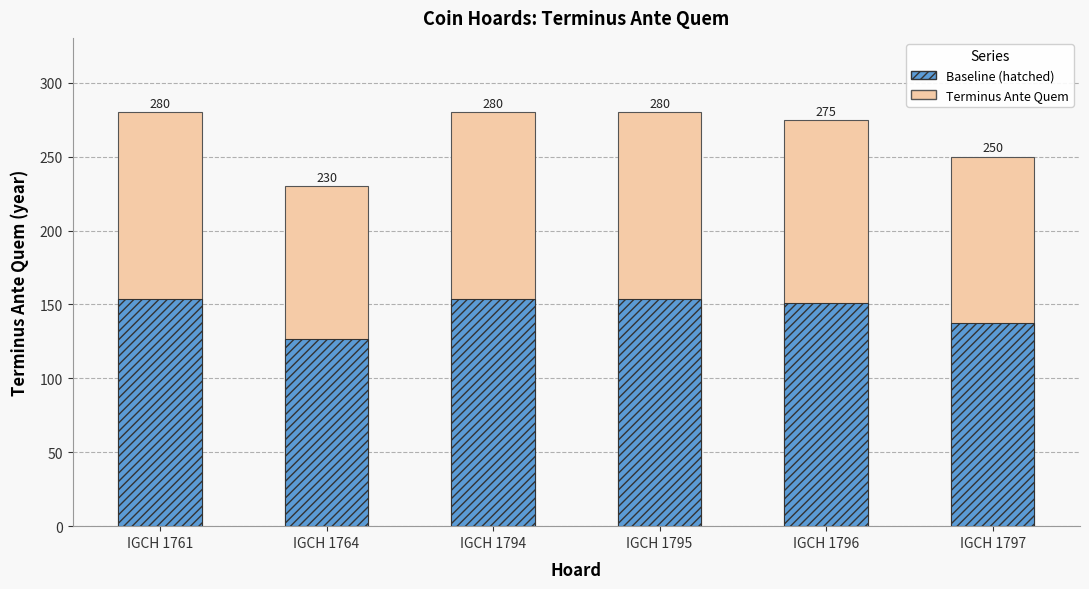

How many data points does each series have?

6